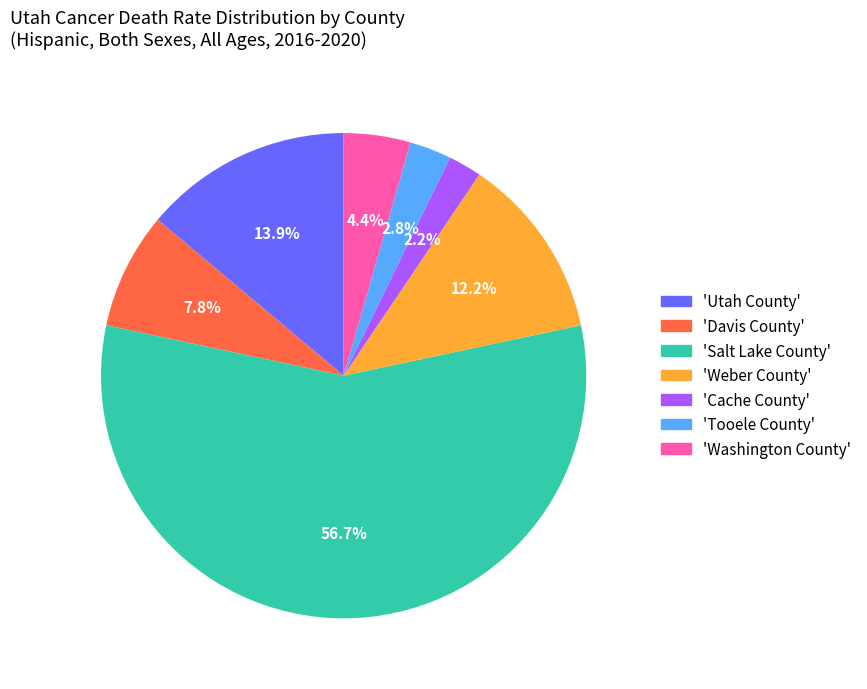

Is there a majority slice in this chart?

Yes